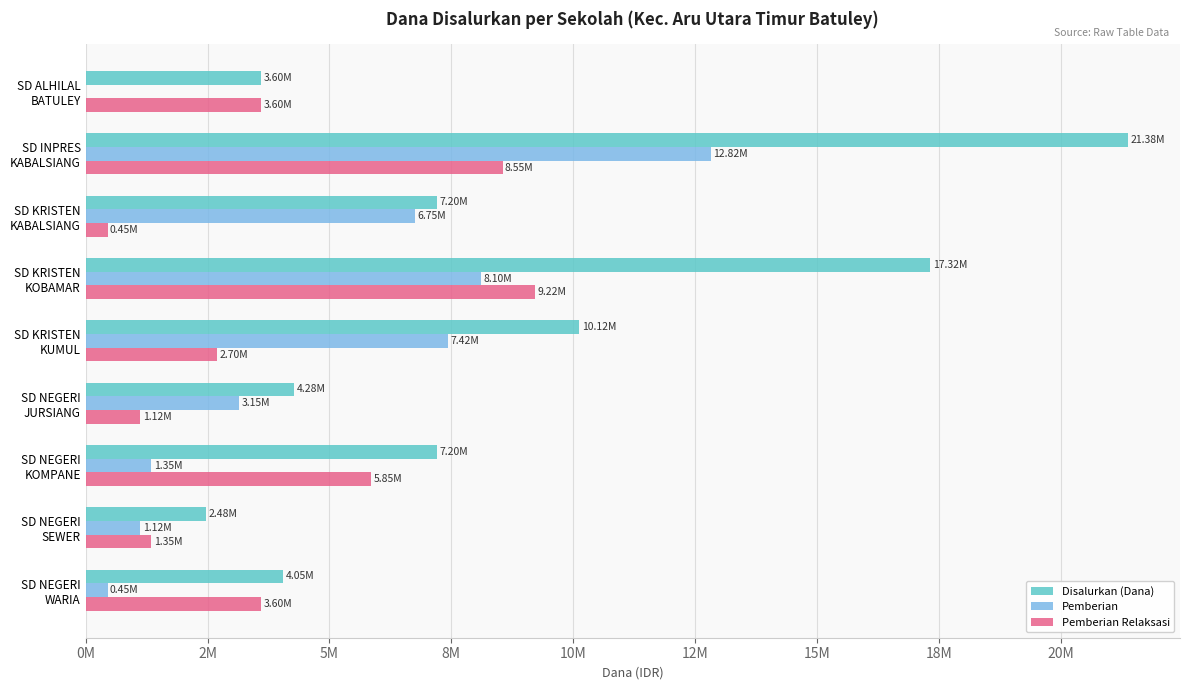

How many bars are there in each group?

3